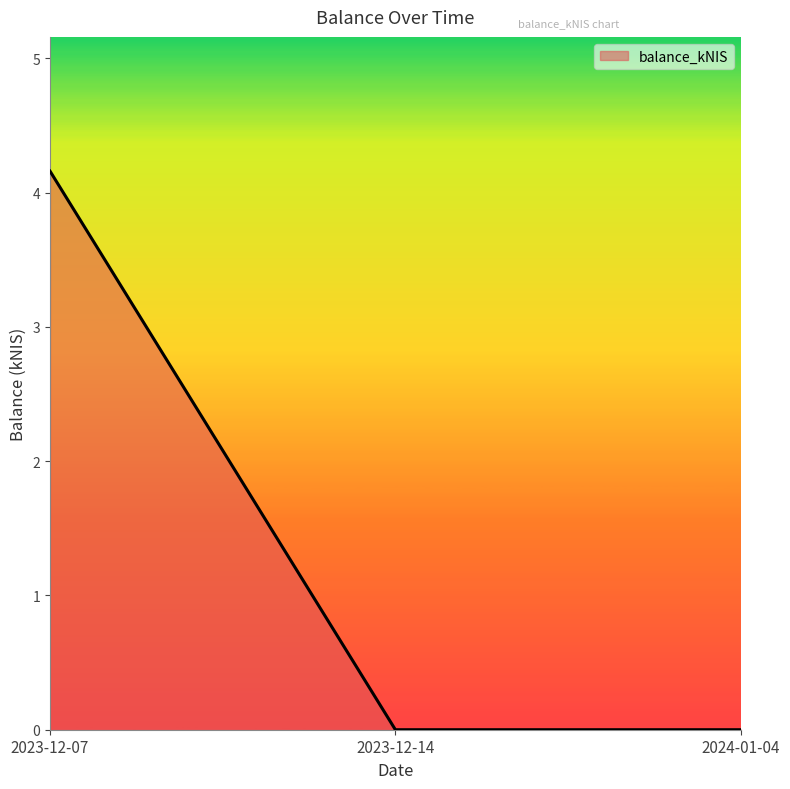

True or false: the data shows 0.0 at 2024-01-04.

True